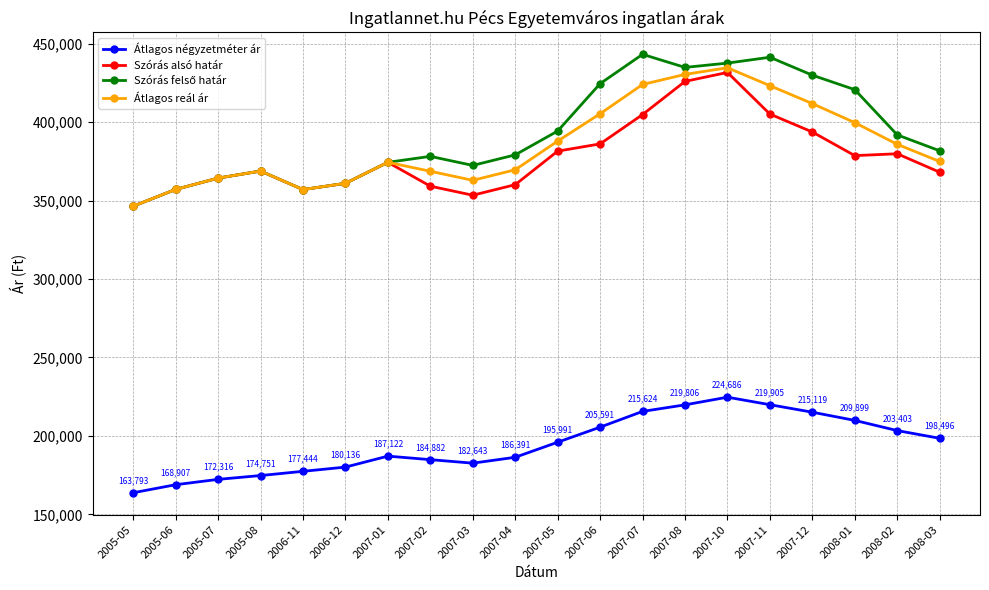

How many distinct data groups are displayed?

4